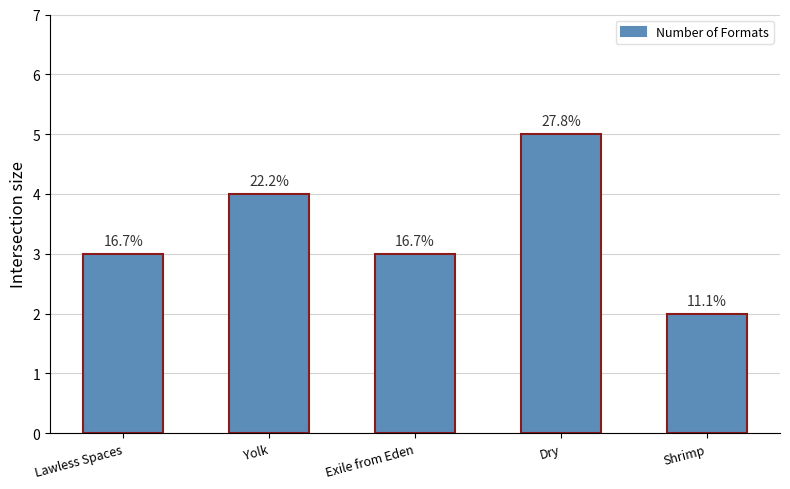

What is the change in value from Lawless Spaces to Dry?

+2